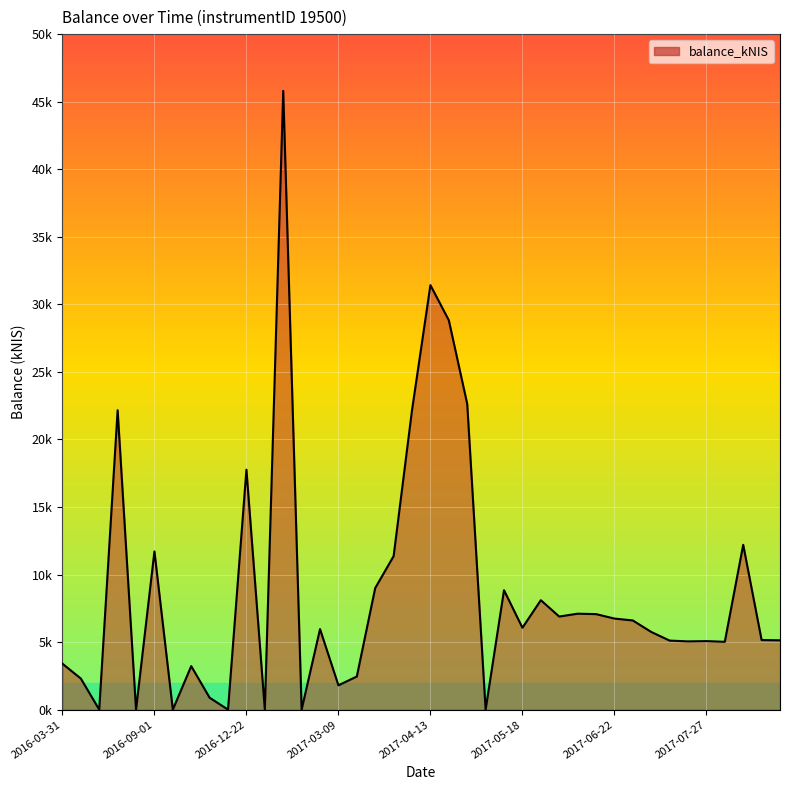

Is this an area chart (filled region under the line)?

Yes